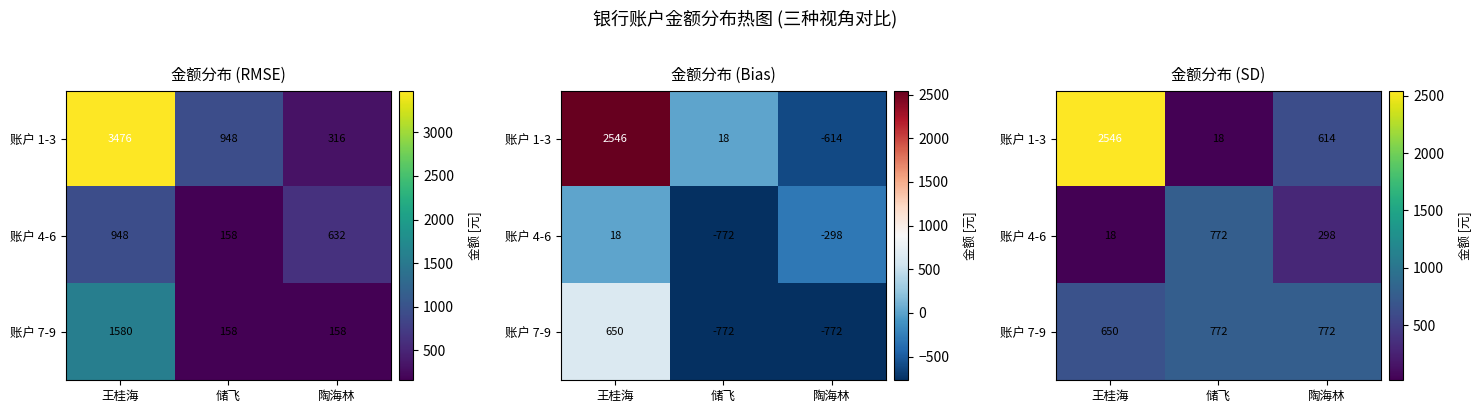

True or false: 账户 1-3 has a value of 17.6 at 储飞.

True